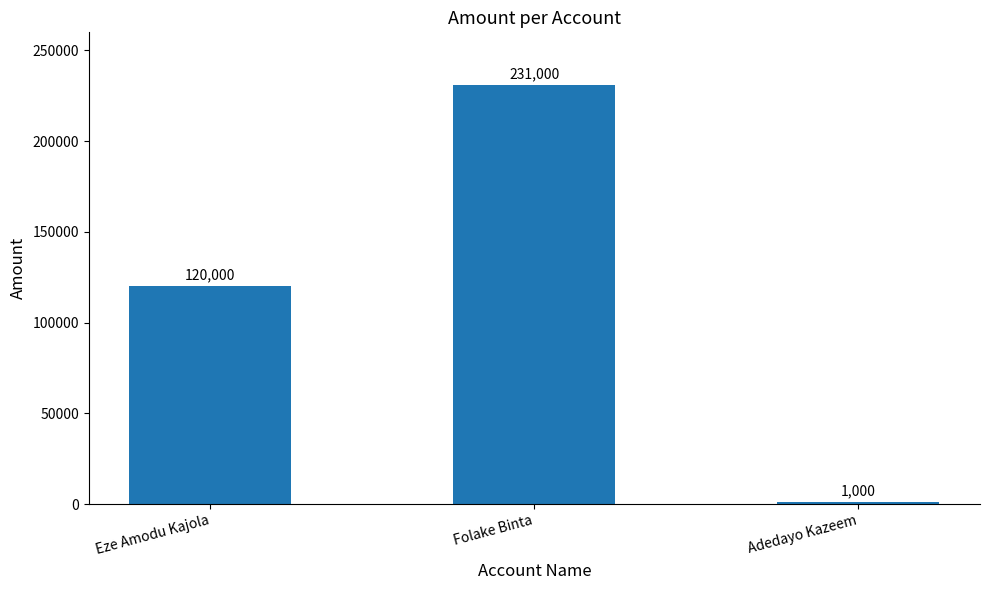

Where is the data nearest to the value 116000?

Eze Amodu Kajola